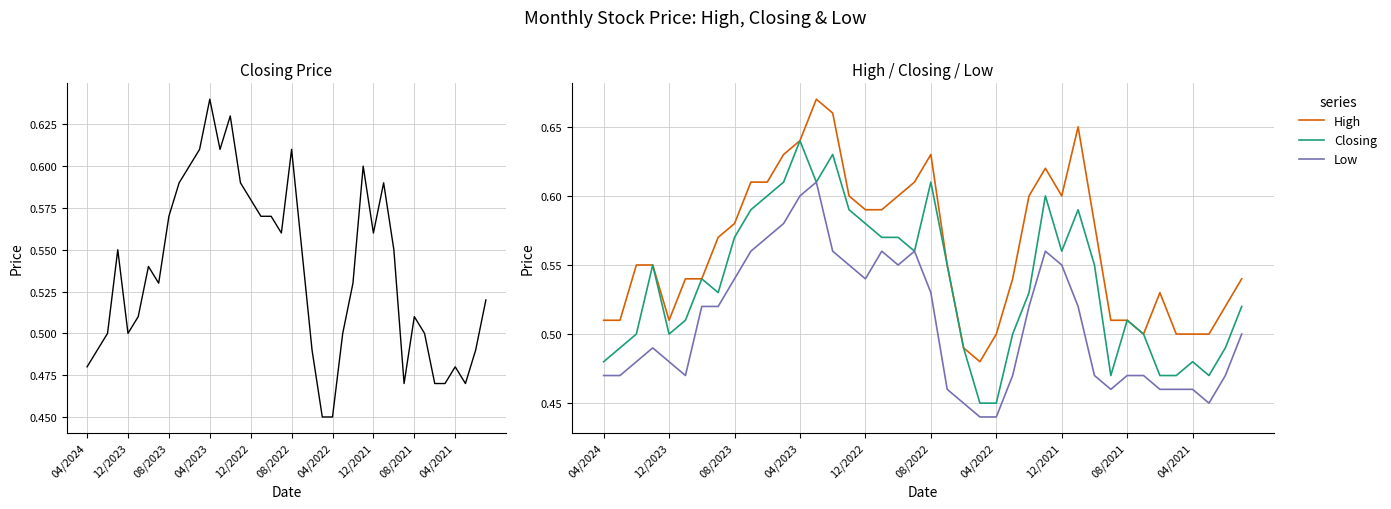

True or false: Closing has more than 0 interior local peaks.

True